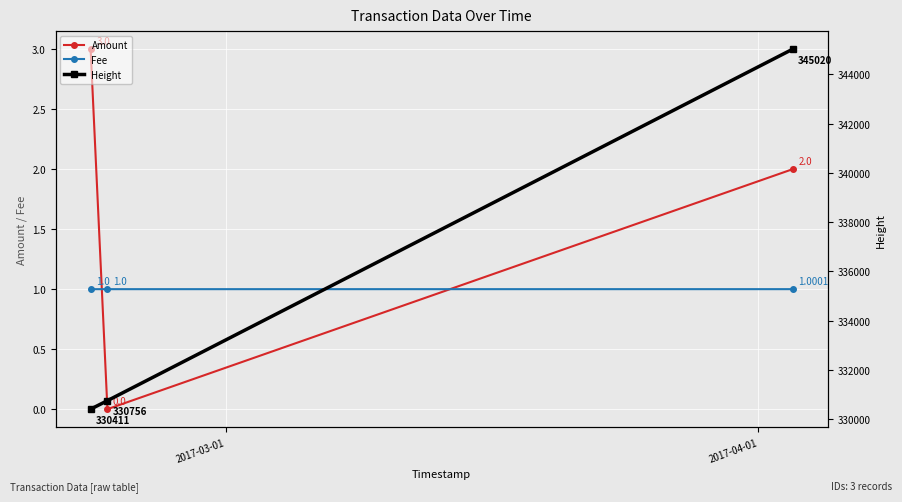

How many values in the Fee series exceed 1?

1